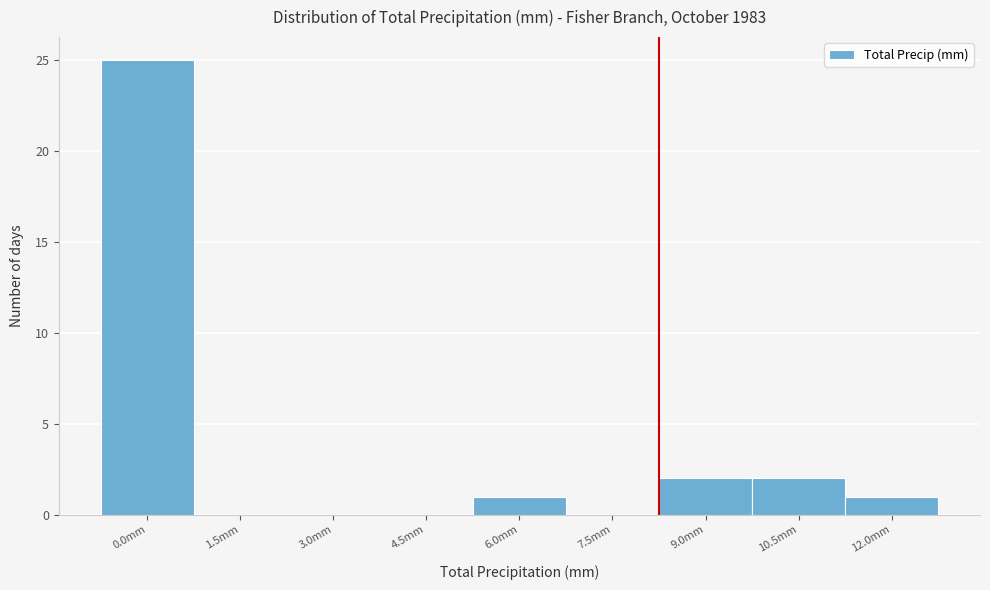

Reading left to right, extract all data points from this chart.

0.0mm=25	1.5mm=0	3.0mm=0	4.5mm=0	6.0mm=1	7.5mm=0	9.0mm=2	10.5mm=2	12.0mm=1